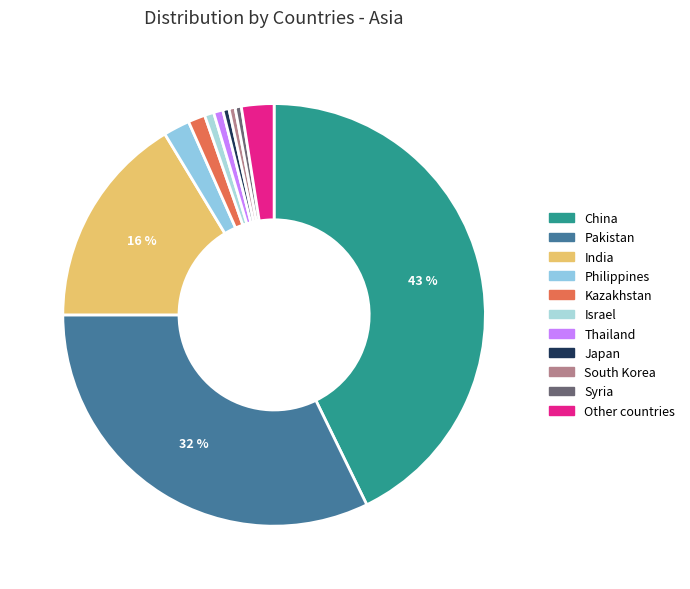

Which slice is the smallest?

Japan